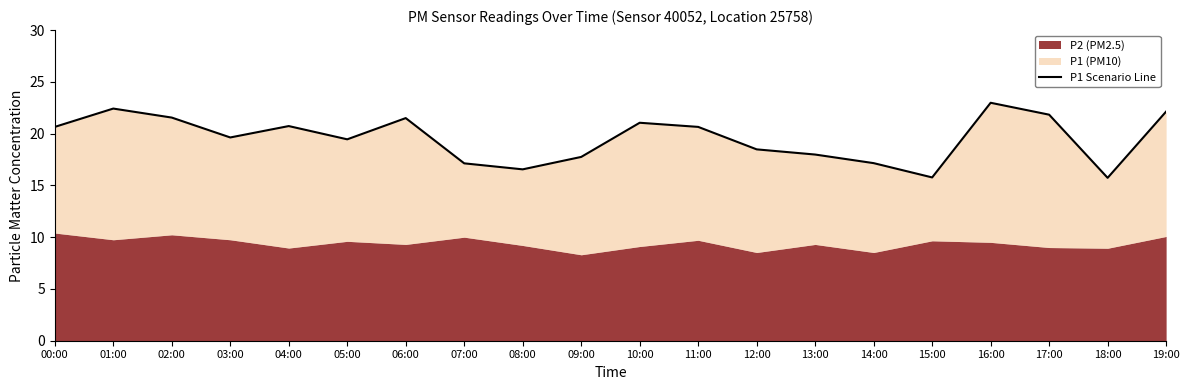

Which has a higher value, 10:00 or 14:00?

10:00